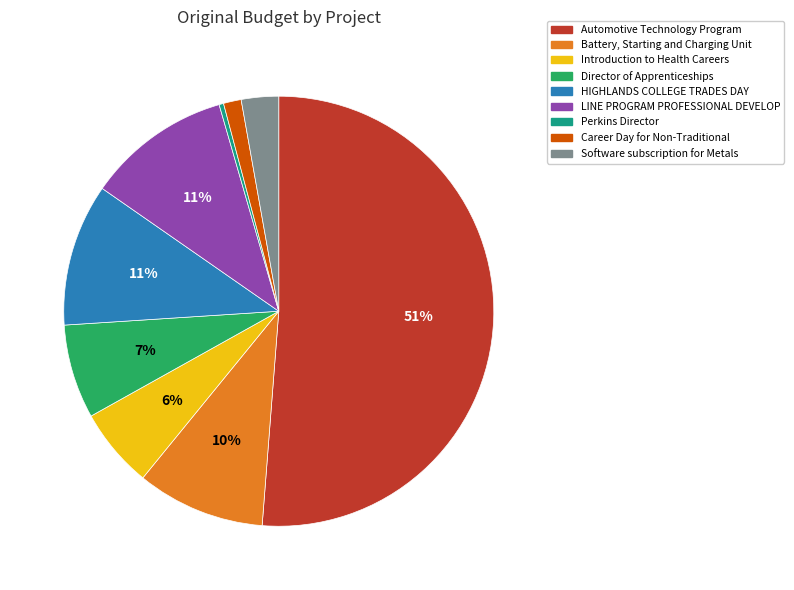

Combined, do Automotive Technology Program and Introduction to Health Careers account for over 50%?

Yes